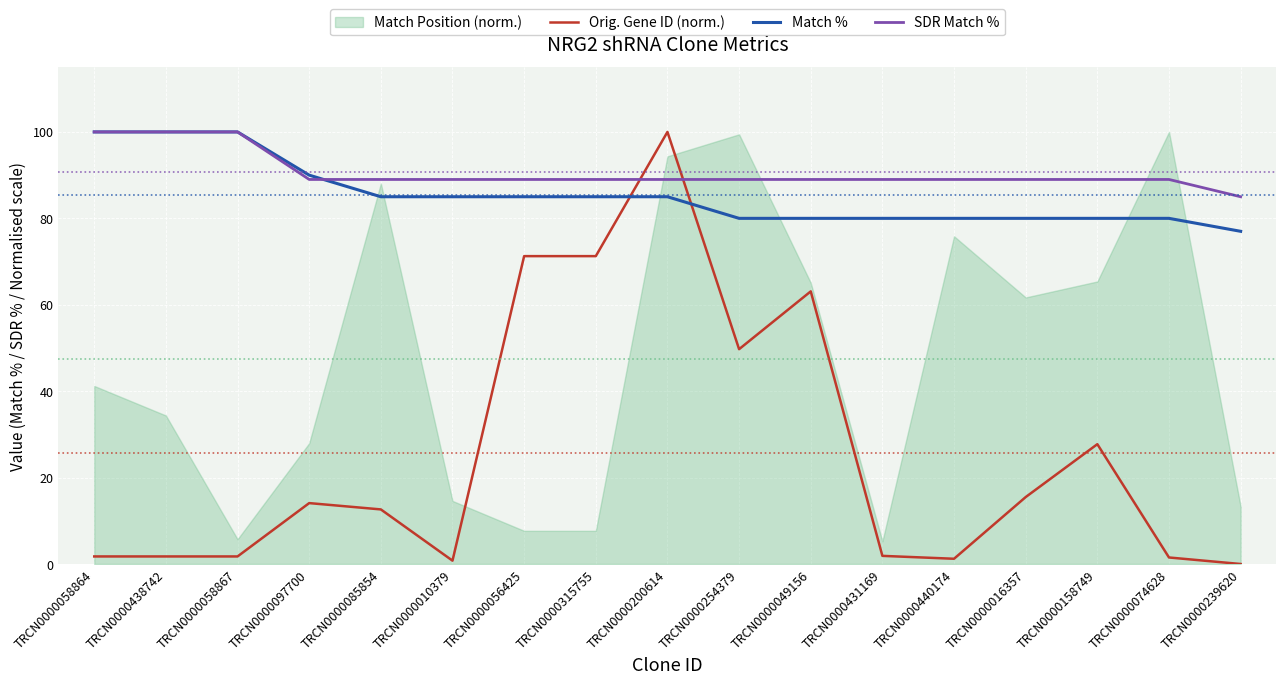

Reading right to left, extract all data points from this chart.

Orig. Gene ID (norm.): 0.0	1.5	27.7	15.5	1.2	1.9	63.1	49.7	100.0	71.3	71.3	0.8	12.6	14.1	1.7	1.7	1.7
Match %: 77.0	80.0	80.0	80.0	80.0	80.0	80.0	80.0	85.0	85.0	85.0	85.0	85.0	90.0	100.0	100.0	100.0
SDR Match %: 85.0	89.0	89.0	89.0	89.0	89.0	89.0	89.0	89.0	89.0	89.0	89.0	89.0	89.0	100.0	100.0	100.0